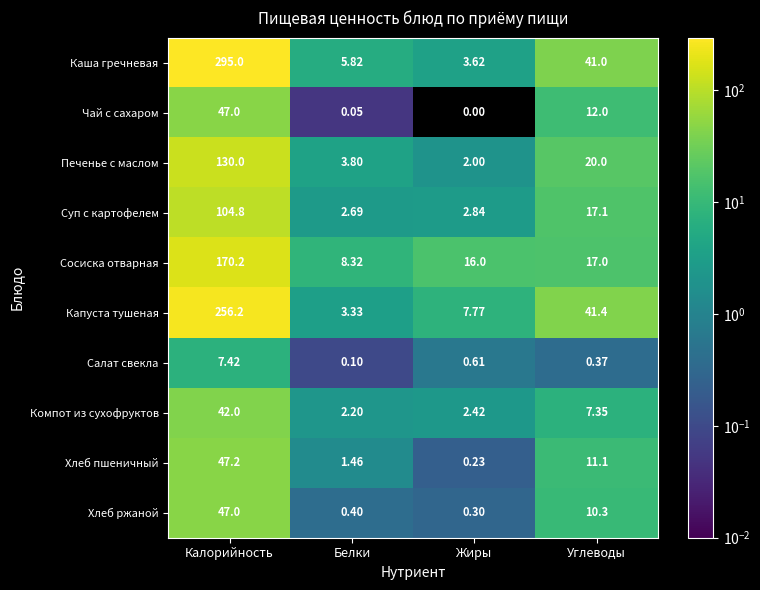

How many values in the Печенье с маслом series are below 20?

2